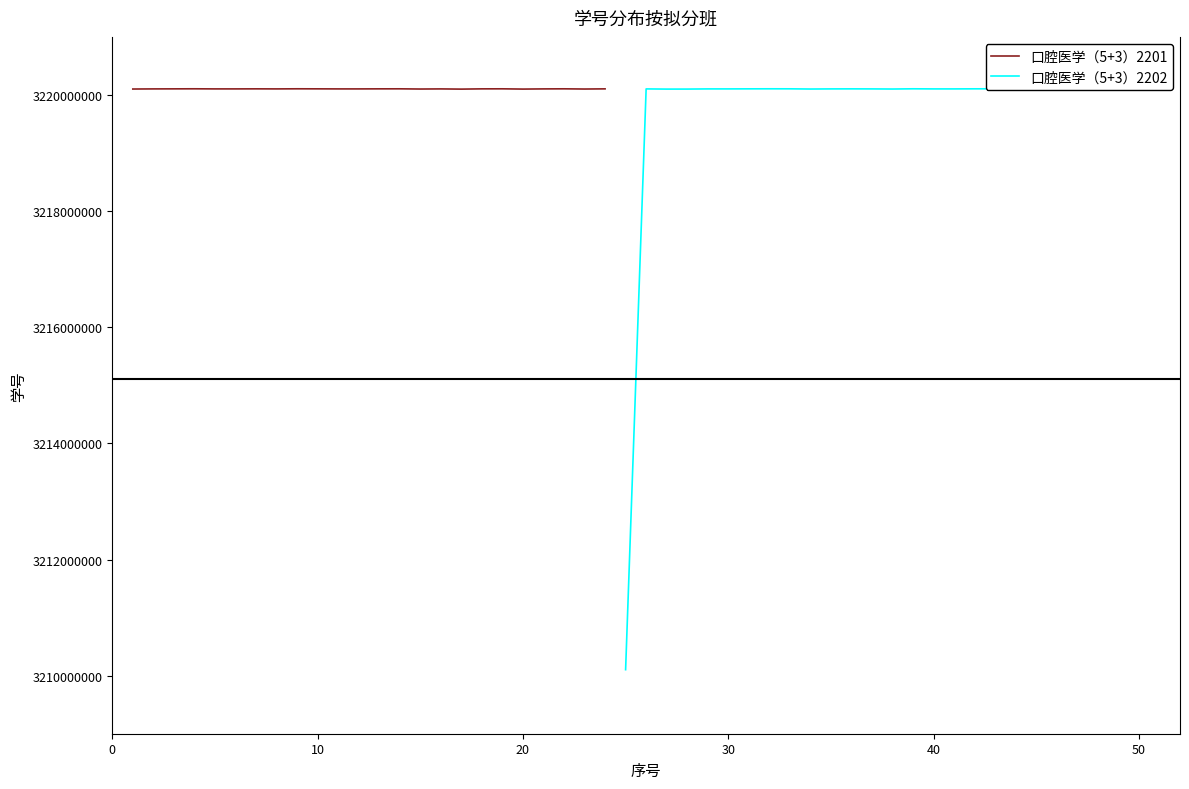

What is the average value?

3220104274